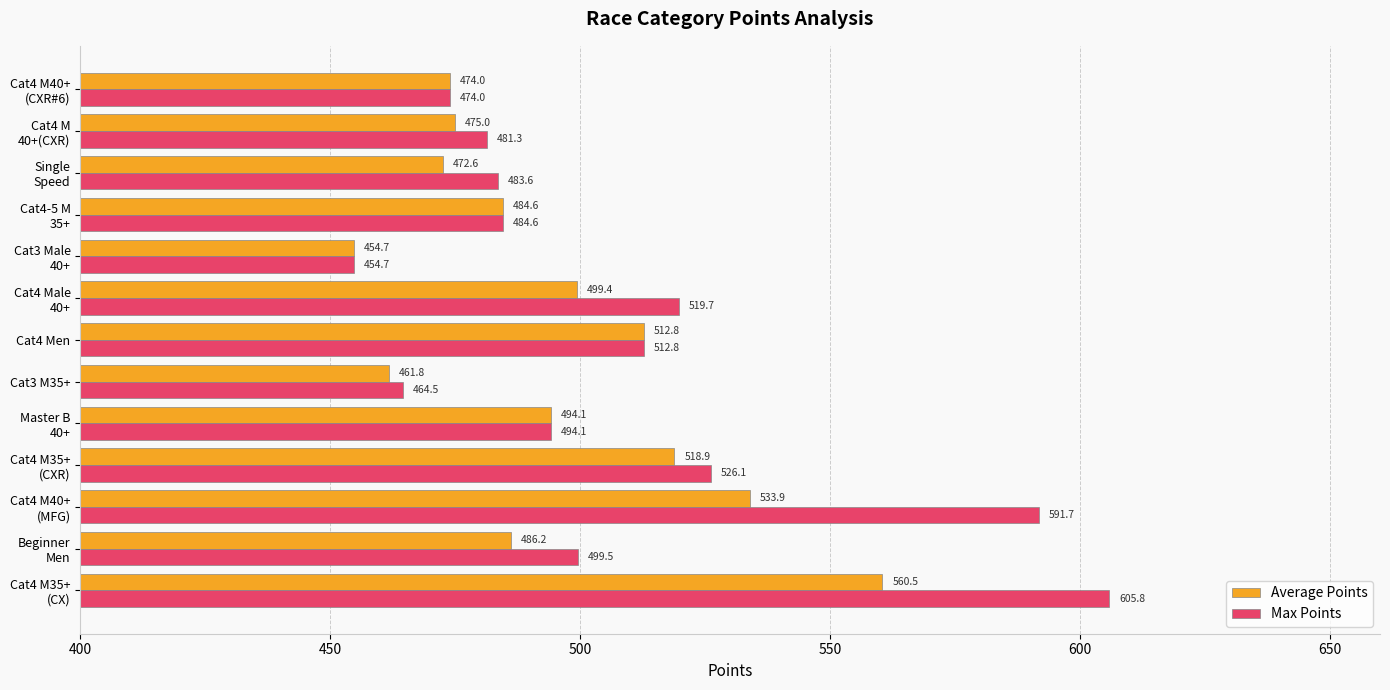

What is the difference between the maximum and minimum values in the Max Points series?

151.1